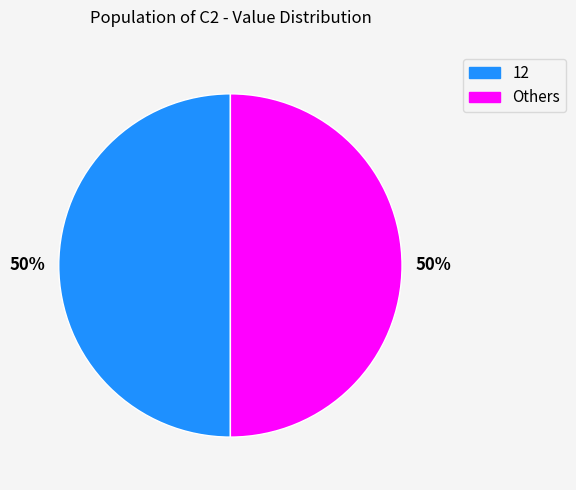

How many segments does this pie chart have?

2